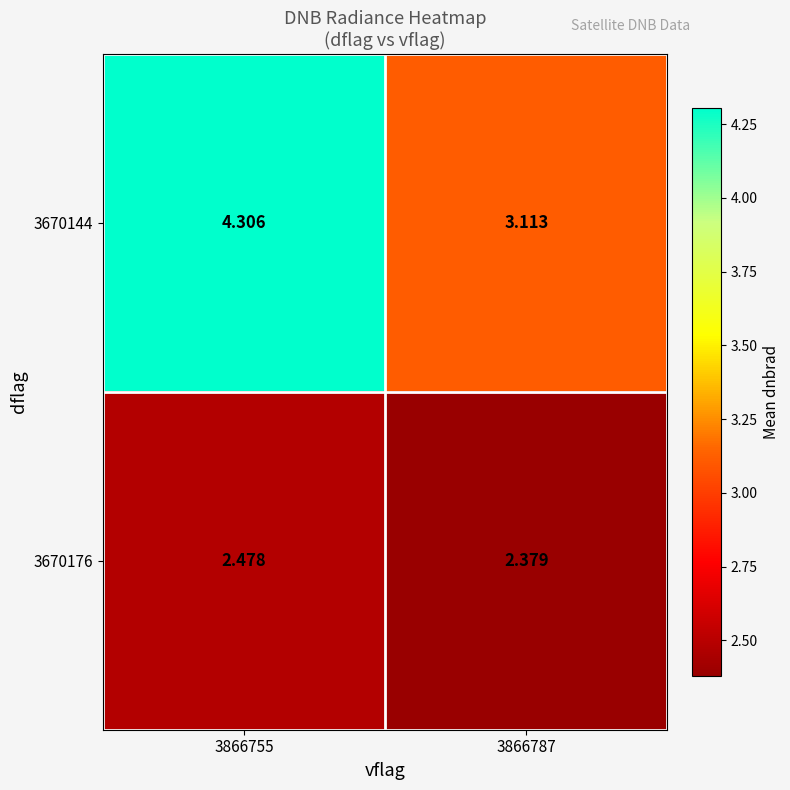

Is the value of 3670144 at 3866755 greater than the value of 3670176 at 3866755?

Yes